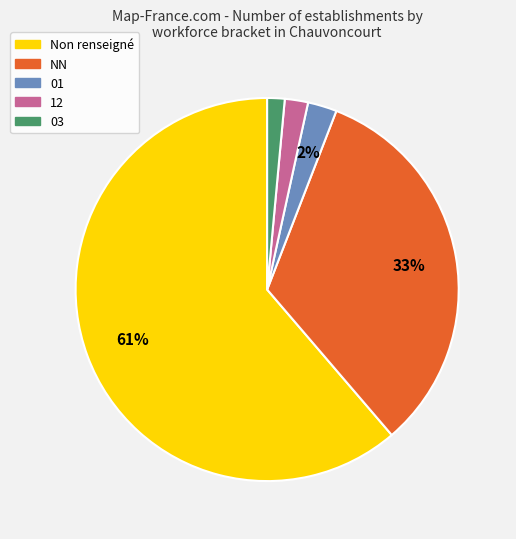

Is it true that 01 is 2% of the pie?

True